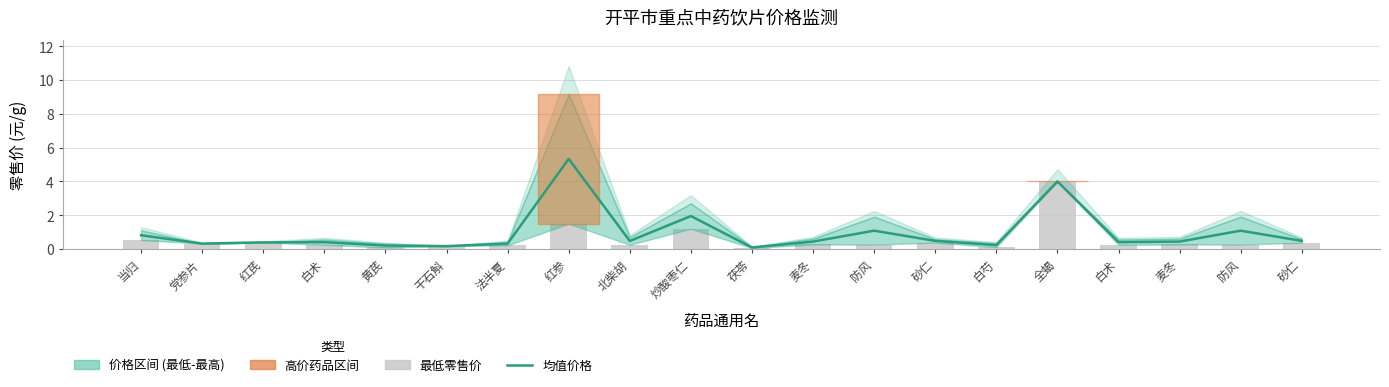

Reading left to right, extract all data points from this chart.

均值价格: 当归=0.8	党参片=0.3	红芪=0.4	白术=0.4	黄芪=0.2	干石斛=0.2	法半夏=0.3	红参=5.3	北柴胡=0.5	炒酸枣仁=2.0	茯苓=0.1	麦冬=0.4	防风=1.1	砂仁=0.5	白芍=0.2	全蝎=4.0	白术=0.4	麦冬=0.4	防风=1.1	砂仁=0.5
最低零售价: 当归=0.5	党参片=0.3	红芪=0.4	白术=0.2	黄芪=0.1	干石斛=0.2	法半夏=0.2	红参=1.5	北柴胡=0.2	炒酸枣仁=1.2	茯苓=0.1	麦冬=0.3	防风=0.3	砂仁=0.4	白芍=0.1	全蝎=4.0	白术=0.2	麦冬=0.3	防风=0.3	砂仁=0.4